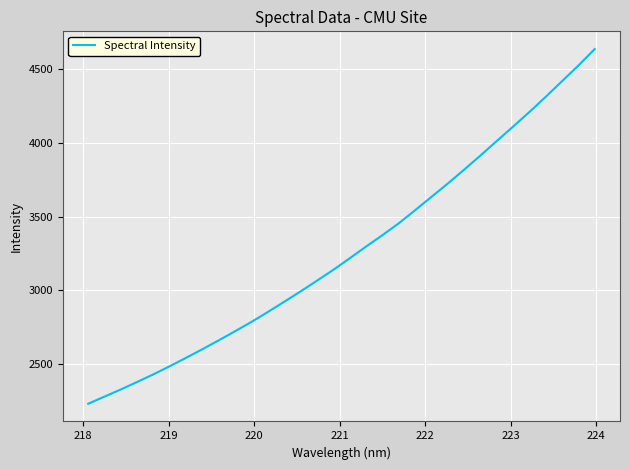

What is the smallest value displayed?

2229.4